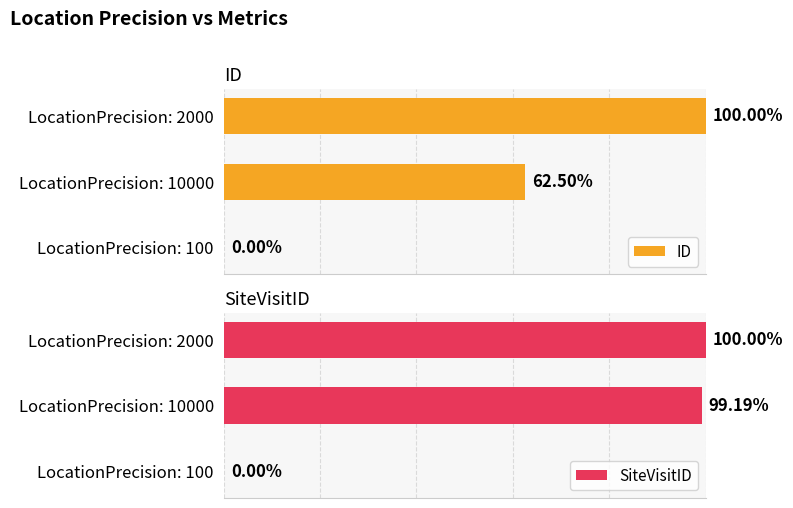

Between LocationPrecision: 2000 and LocationPrecision: 10000, which is larger?

LocationPrecision: 2000